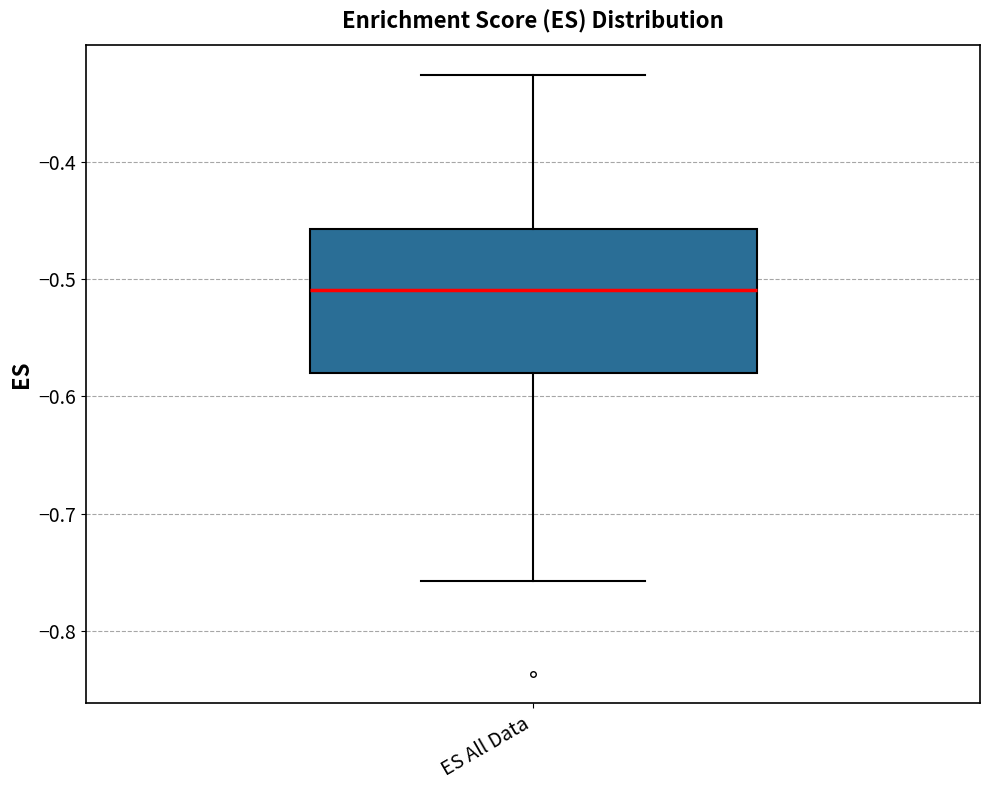

Transcribe this box plot: give where the median line is, the range the box spans, and where the two whiskers end, as read against the y-axis. The values are not printed on the chart, so give them approximately, as read against the axis.

median -0.51, box -0.58 to -0.46, whiskers -0.76 to -0.33